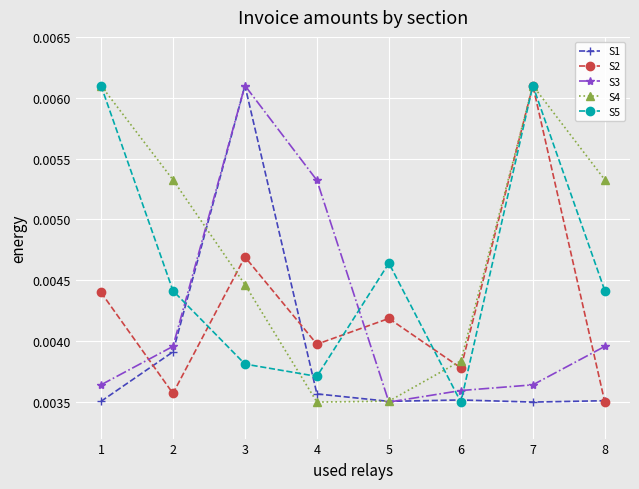

How many interior local valleys does the S2 series have?

3